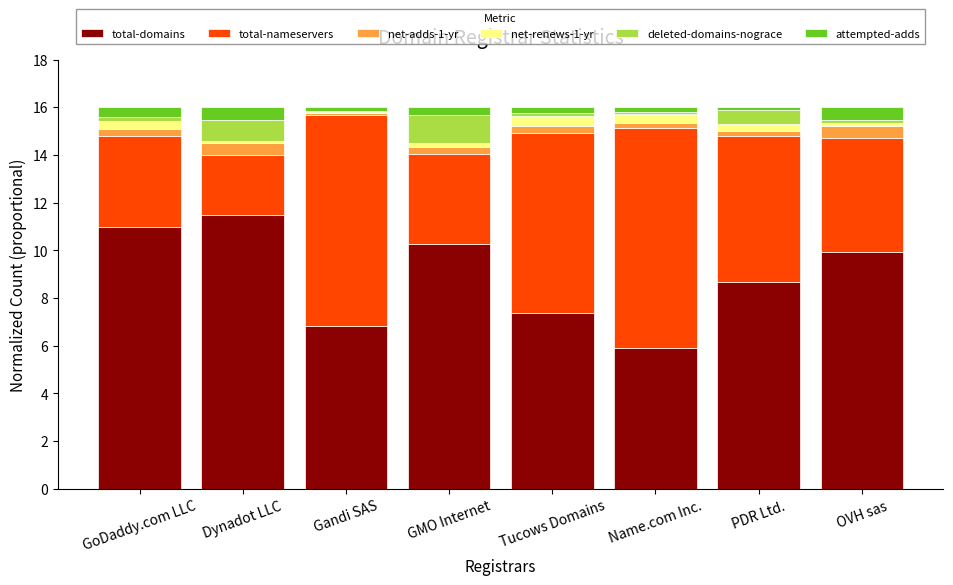

At which label does total-domains reach its peak?

Dynadot LLC